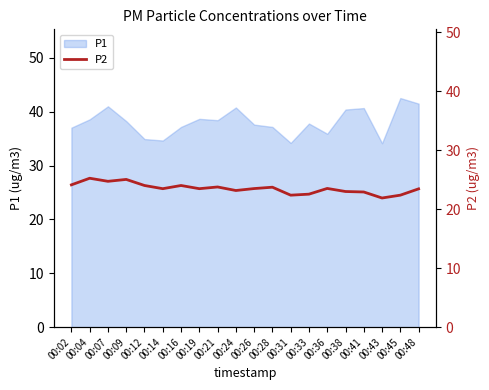

True or false: P1 has a value of 37.2 at 00:28.

True